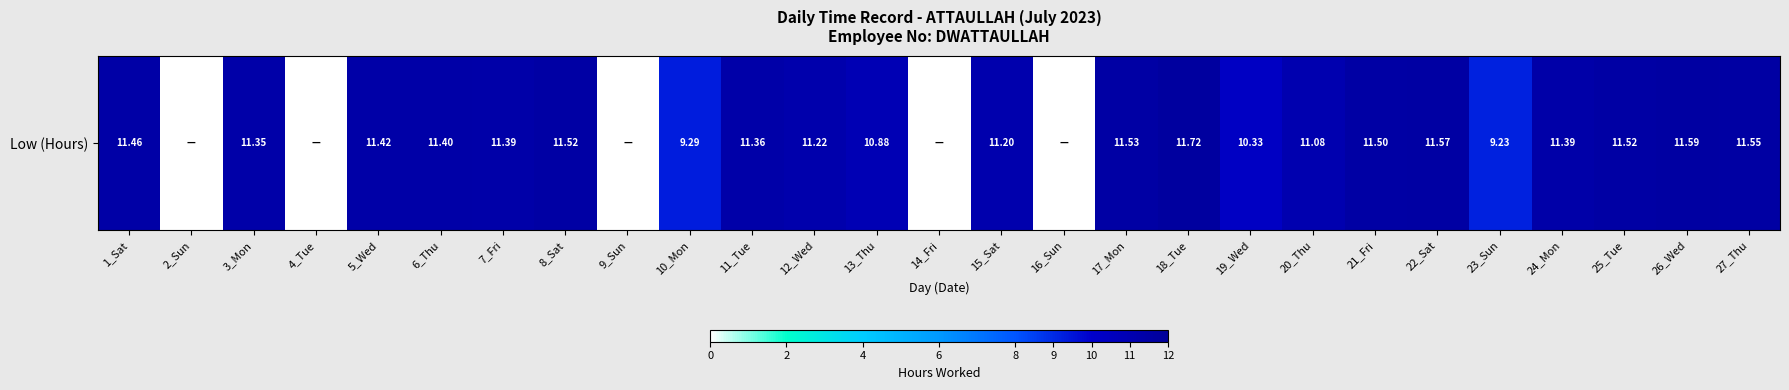

How many positive values are there?

22